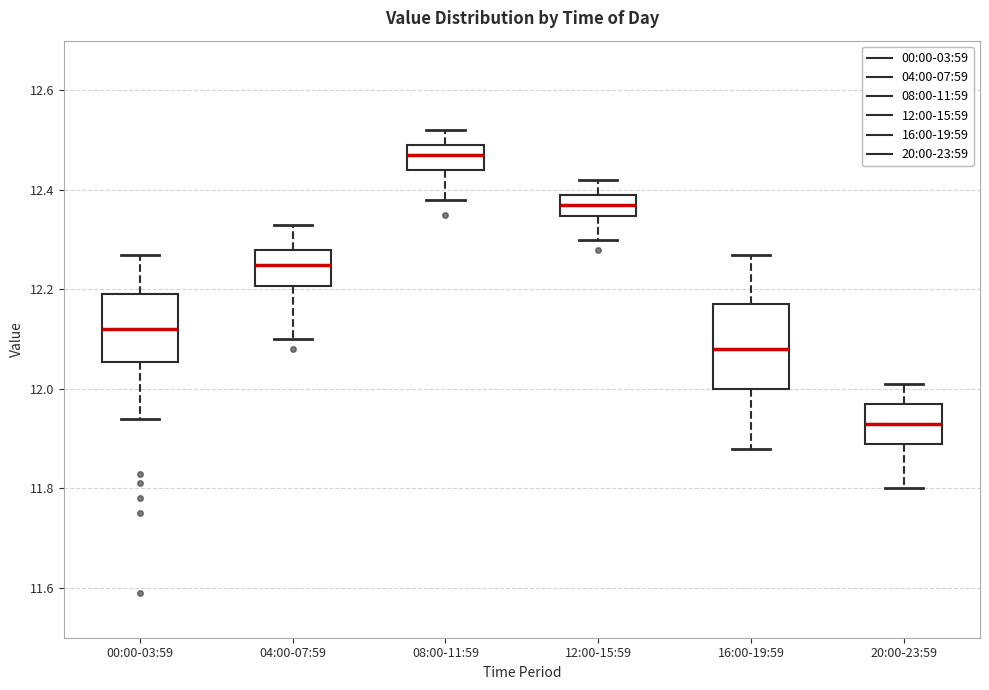

Reading left to right, transcribe this box plot: for each box, give where its median line is, the range the box spans, and where its two whiskers end, as read against the y-axis. The values are not printed on the chart, so give them approximately, as read against the axis.

00:00-03:59: median 12.12, box 12.06 to 12.20, whiskers 11.94 to 12.28
04:00-07:59: median 12.26, box 12.20 to 12.28, whiskers 12.10 to 12.34
08:00-11:59: median 12.48, box 12.44 to 12.50, whiskers 12.38 to 12.52
12:00-15:59: median 12.38, box 12.34 to 12.40, whiskers 12.30 to 12.42
16:00-19:59: median 12.08, box 12.00 to 12.18, whiskers 11.88 to 12.28
20:00-23:59: median 11.94, box 11.90 to 11.98, whiskers 11.80 to 12.02